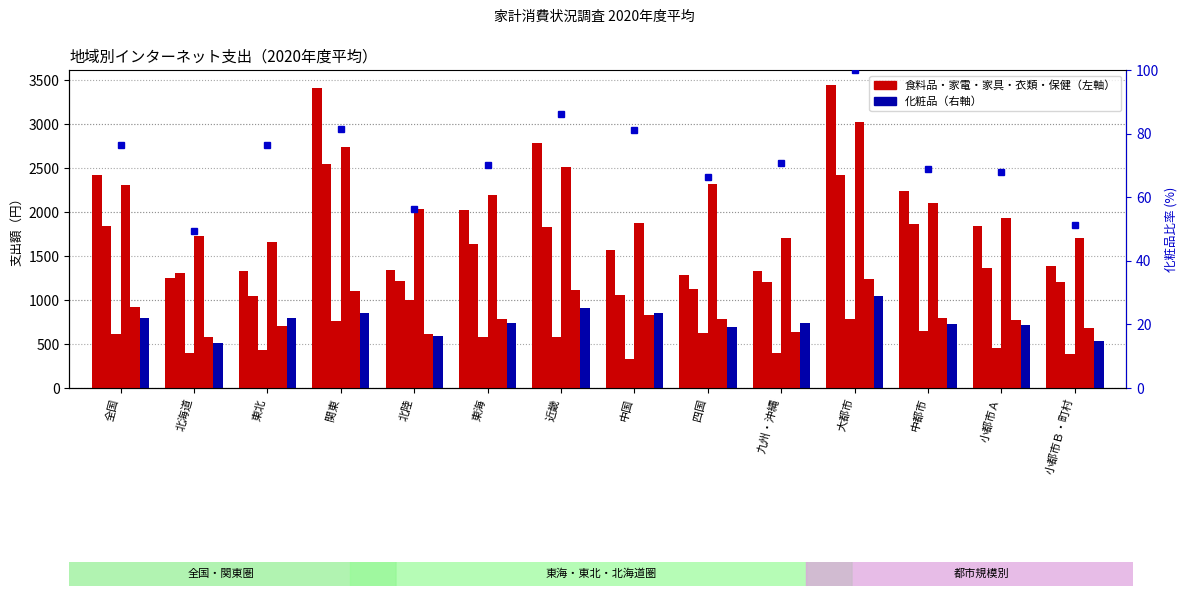

The 家具 series shows 954 at 近畿. True or false?

False